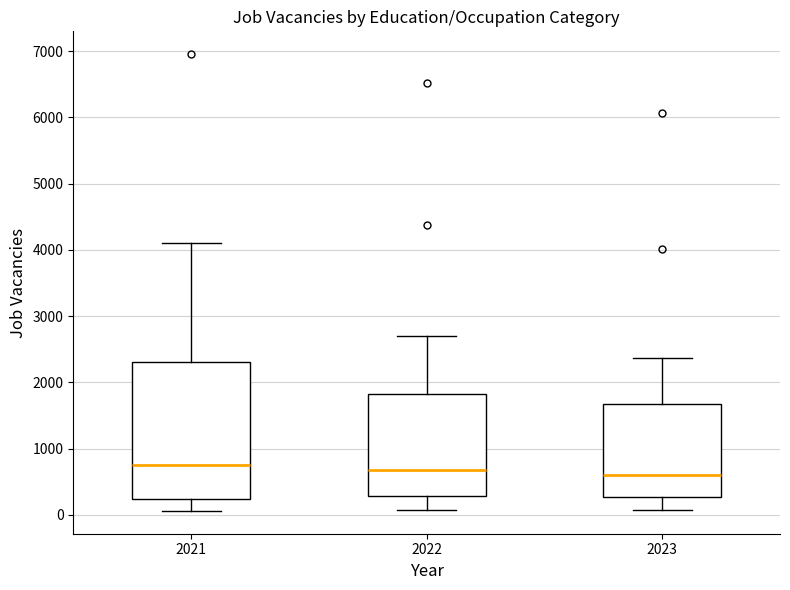

Reading left to right, transcribe this box plot: for each box, give where its median line is, the range the box spans, and where its two whiskers end, as read against the y-axis. The values are not printed on the chart, so give them approximately, as read against the axis.

2021: median 700, box 200 to 2300, whiskers 100 to 4100
2022: median 700, box 300 to 1800, whiskers 100 to 2700
2023: median 600, box 300 to 1700, whiskers 100 to 2400